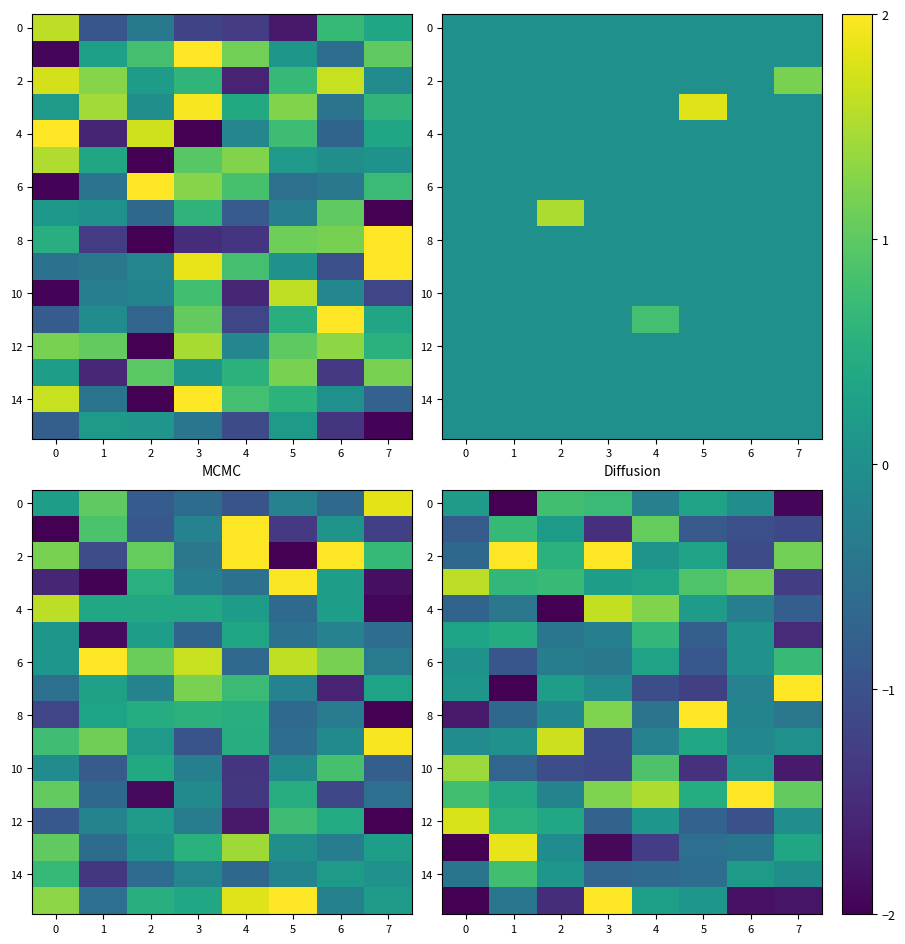

Where is row_0 nearest to the value 0?

5